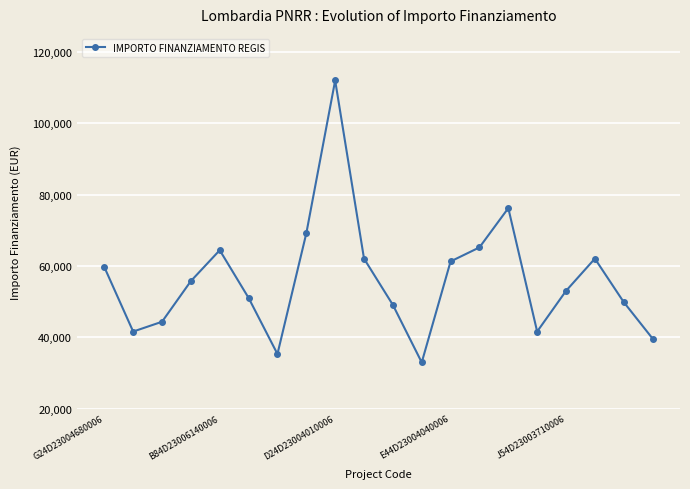

True or false: there are more than 1 points higher than both neighbors.

True